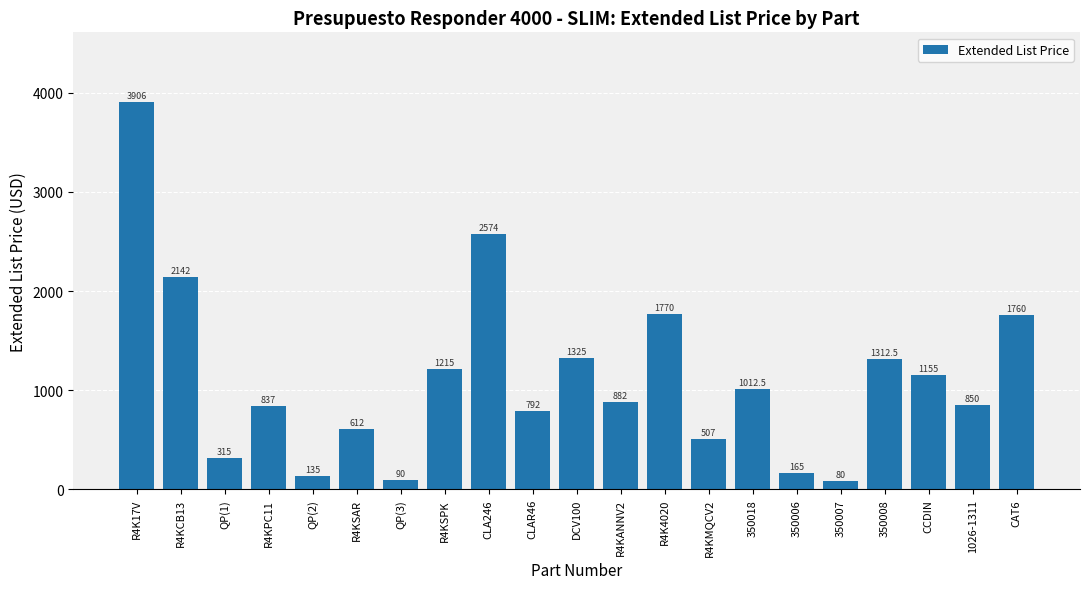

Which label corresponds to the largest value in the chart?

R4K17V